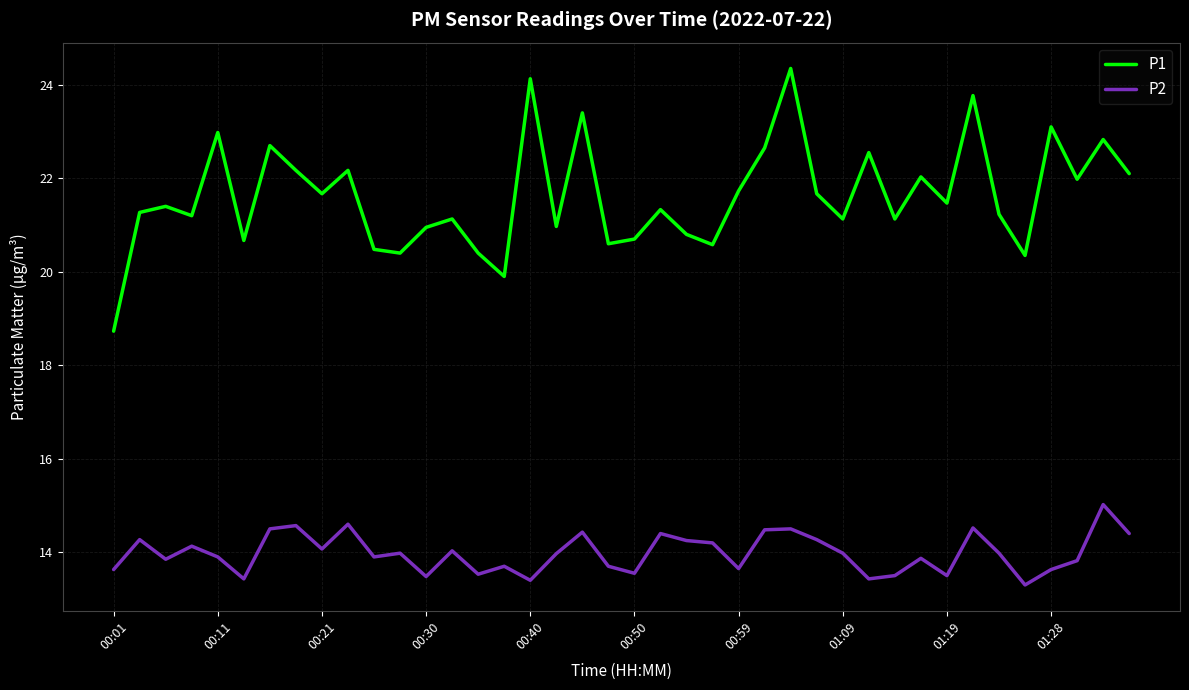

What is the minimum value for P1?

18.7